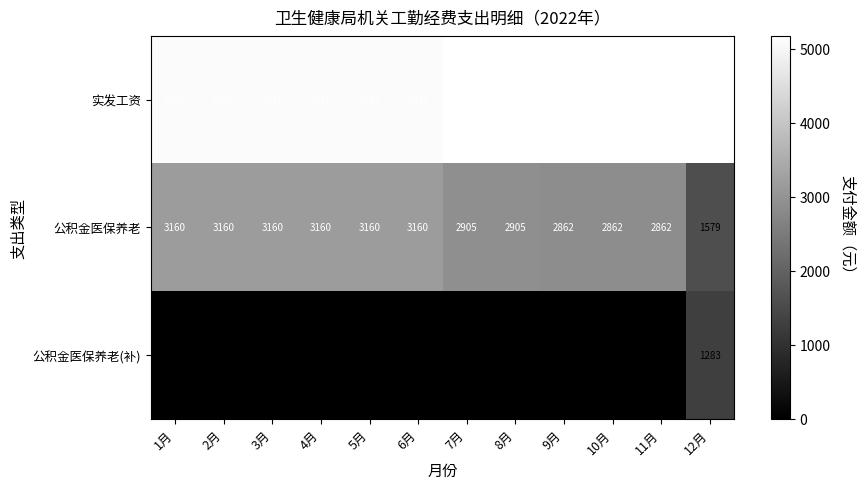

At which label does 公积金医保养老 reach its minimum?

12月